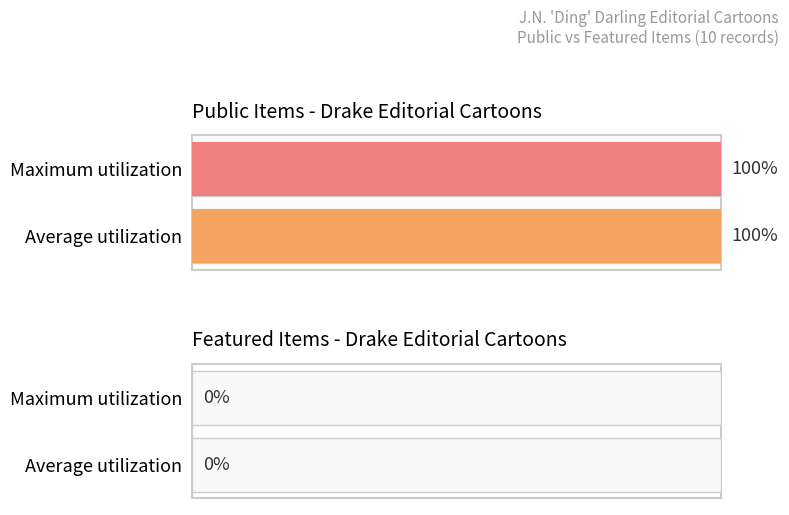

What is the difference between the highest and lowest values at 6319?

1